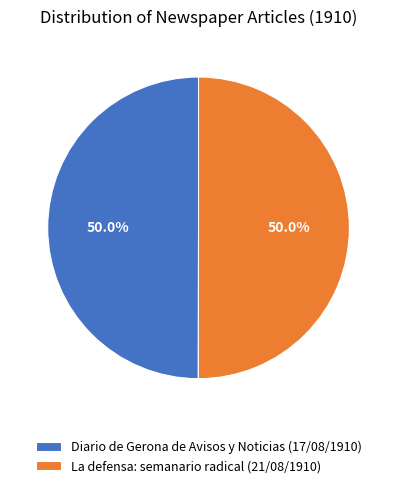

To the nearest percent, what percentage of the pie is Diario de Gerona de Avisos y Noticias (17/08/1910)?

50%